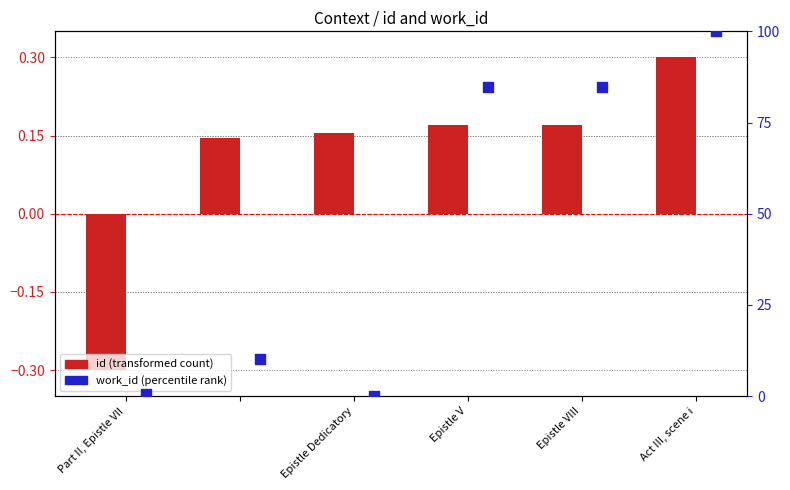

Which series contains the lowest Y value?

id (transformed)